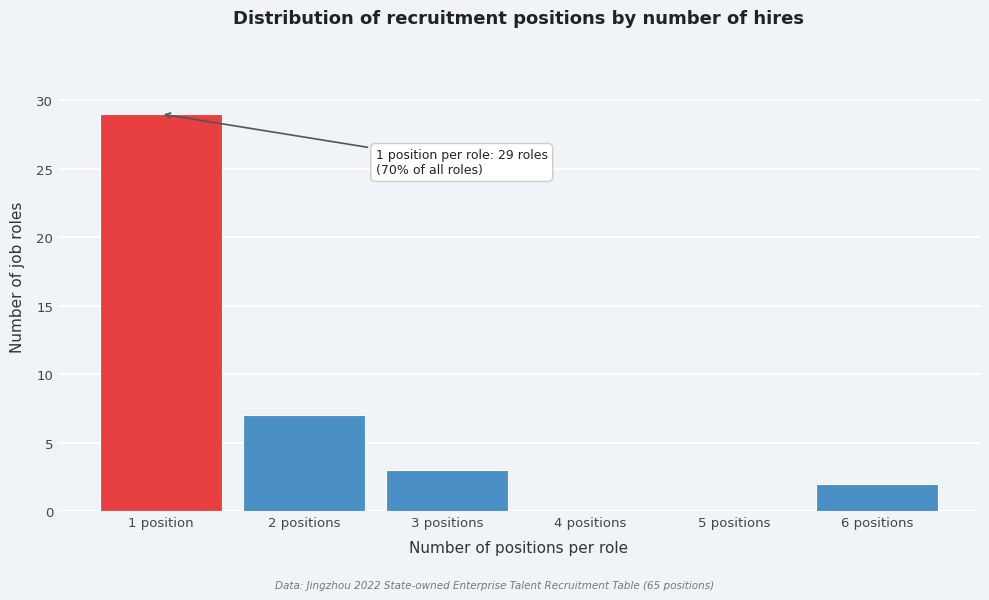

Reading left to right, extract all data points from this chart.

1 position=29	2 positions=7	3 positions=3	4 positions=0	5 positions=0	6 positions=2